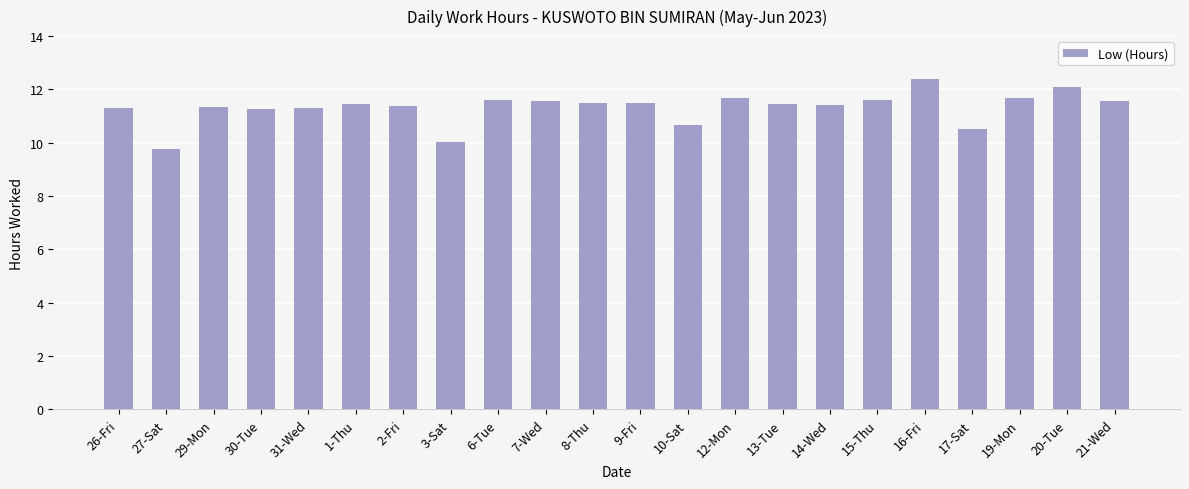

What is the change in value from 3-Sat to 17-Sat?

+0.5